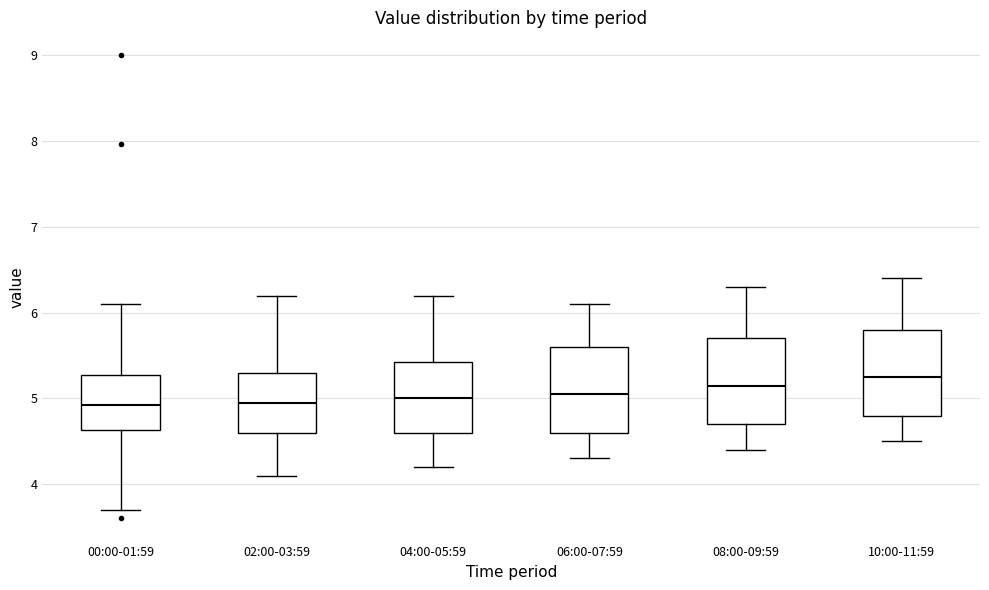

Reading left to right, transcribe this box plot: for each box, give where its median line is, the range the box spans, and where its two whiskers end, as read against the y-axis. The values are not printed on the chart, so give them approximately, as read against the axis.

00:00-01:59: median 4.9, box 4.6 to 5.3, whiskers 3.7 to 6.1
02:00-03:59: median 5.0, box 4.6 to 5.3, whiskers 4.1 to 6.2
04:00-05:59: median 5.0, box 4.6 to 5.4, whiskers 4.2 to 6.2
06:00-07:59: median 5.1, box 4.6 to 5.6, whiskers 4.3 to 6.1
08:00-09:59: median 5.2, box 4.7 to 5.7, whiskers 4.4 to 6.3
10:00-11:59: median 5.3, box 4.8 to 5.8, whiskers 4.5 to 6.4